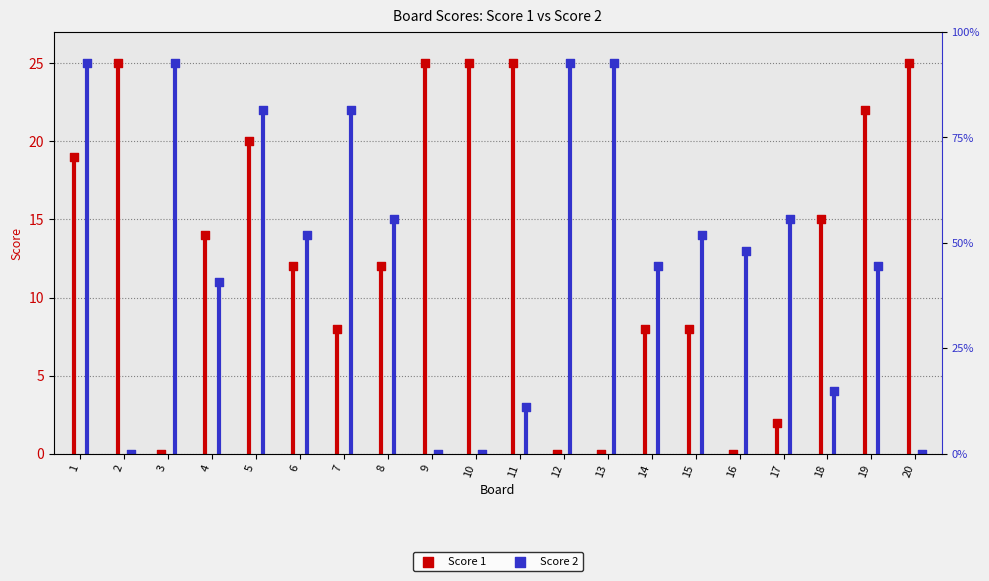

Which series contains the lowest Y value?

Score 1